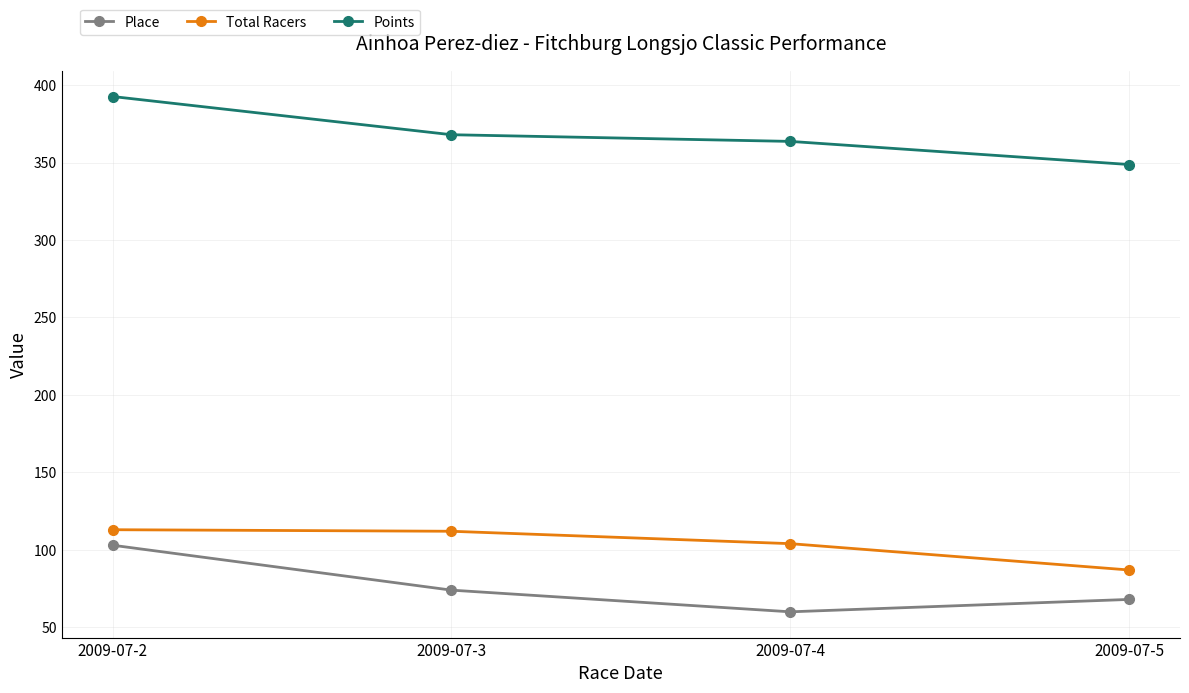

Rank the series by their maximum value, from highest to lowest.

Points, Total Racers, Place